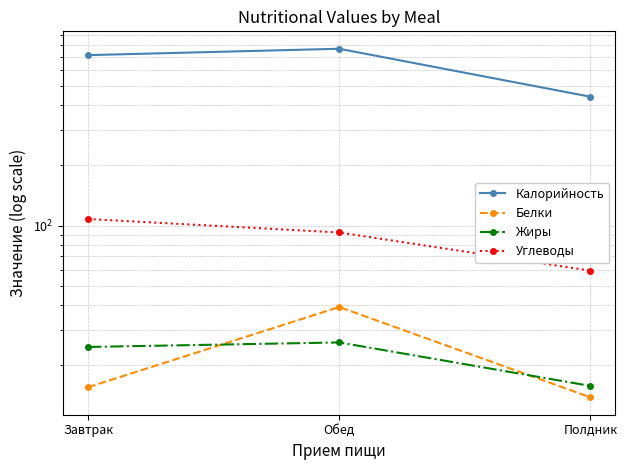

What is the label of the 3rd point from the right?

Завтрак